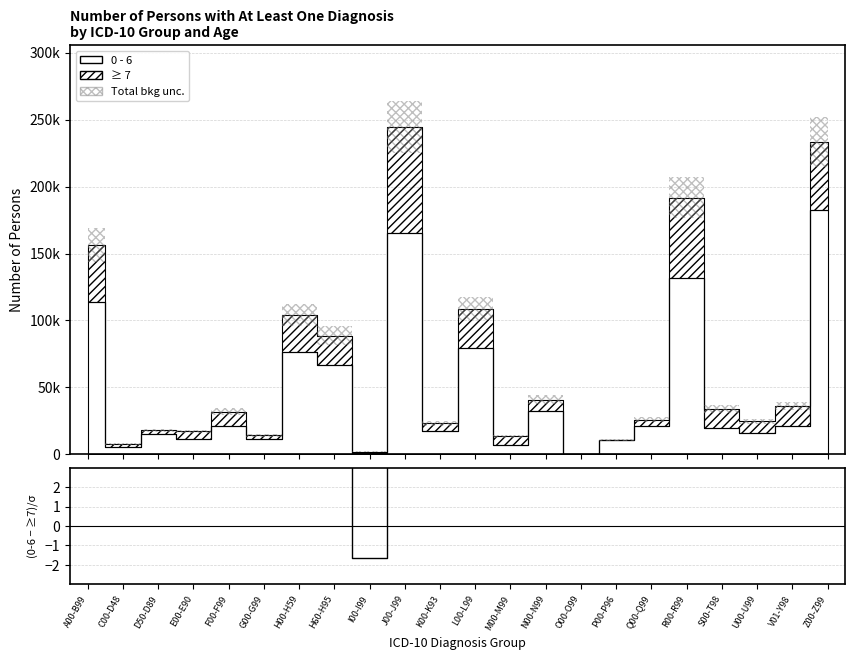

How many points are higher than both their immediate neighbors (excluding endpoints)?

7